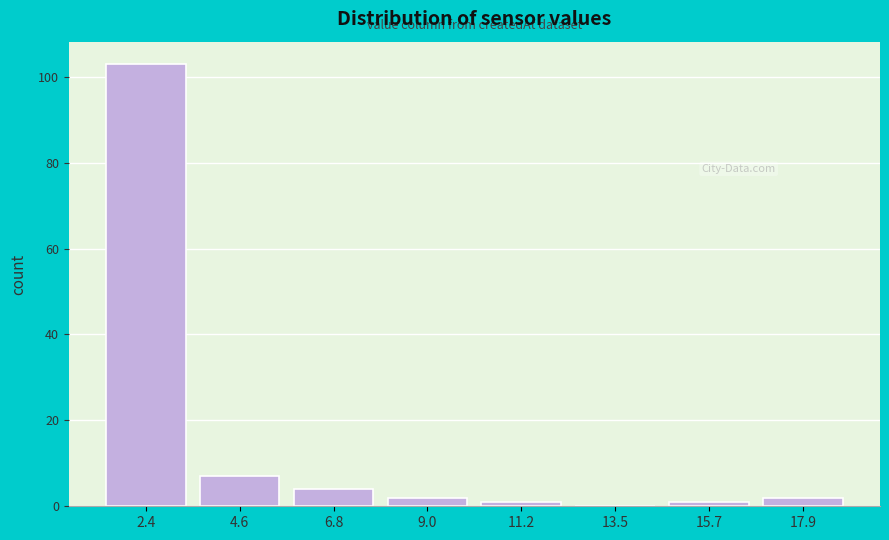

Reading right to left, list all the values displayed in this chart.

17.9=2	15.7=1	13.5=0	11.2=1	9.0=2	6.8=4	4.6=7	2.4=103